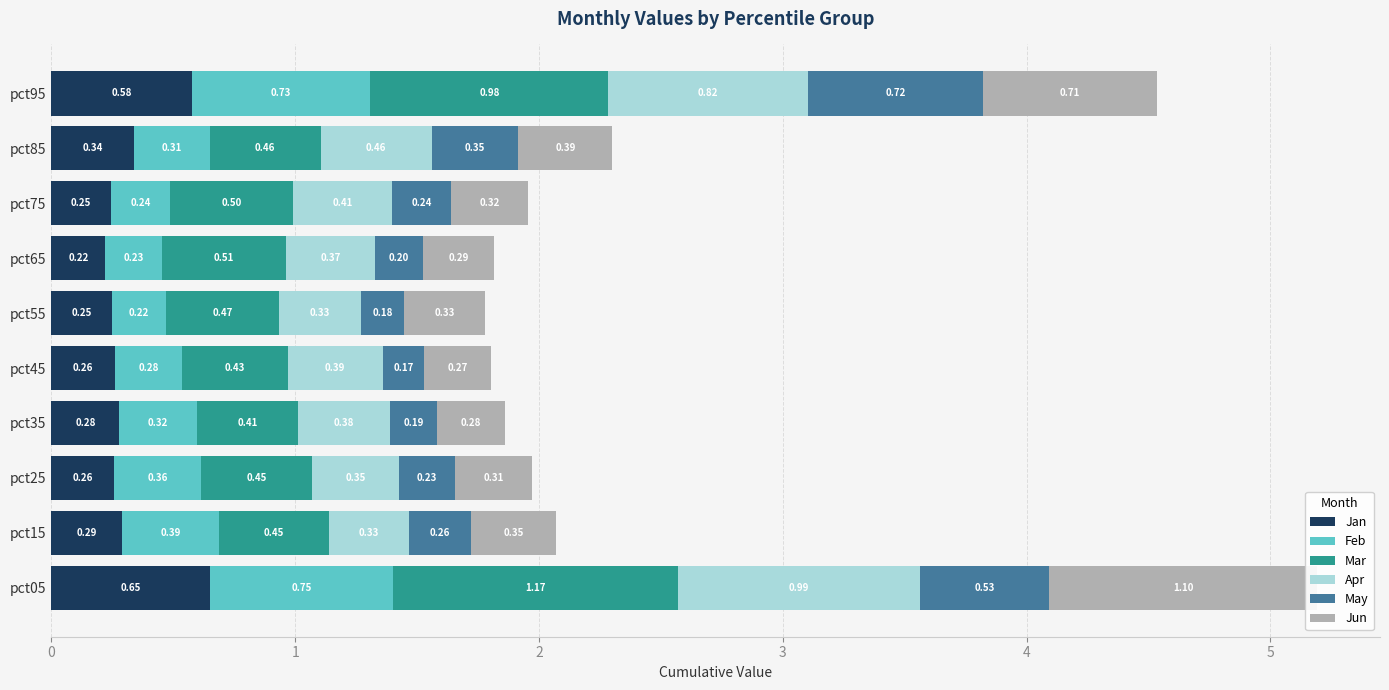

What is the average value of the Mar series?

0.6